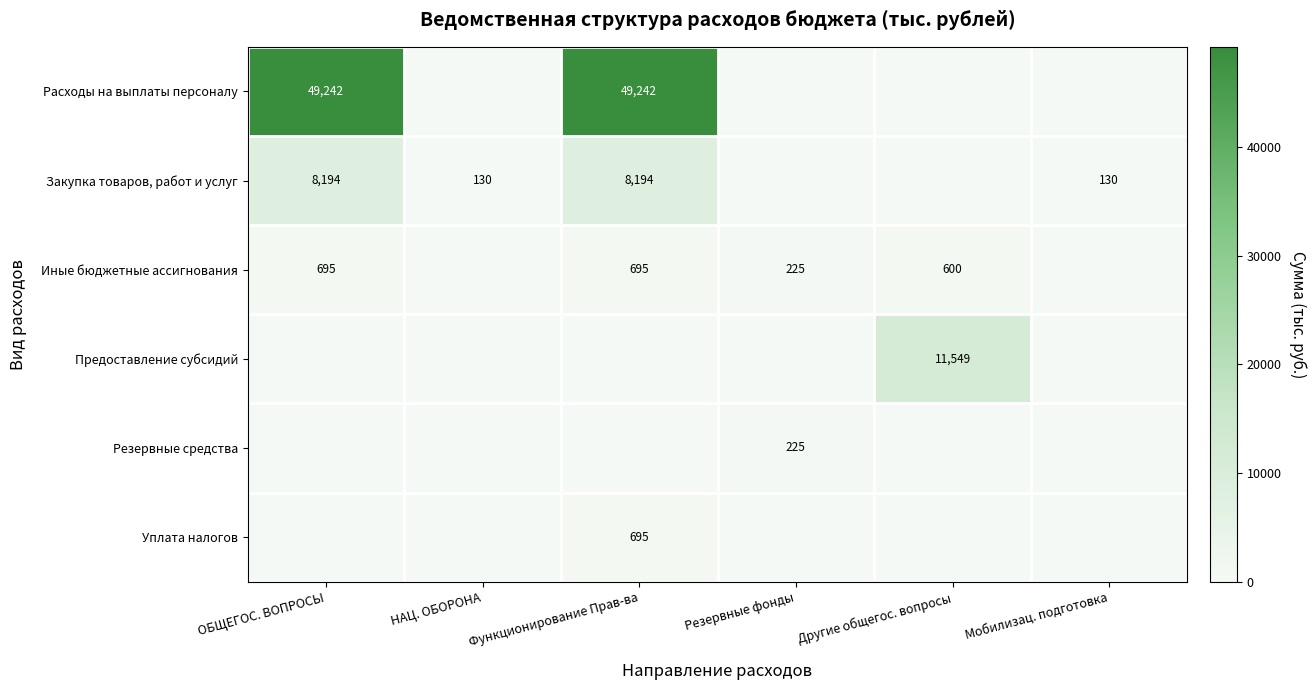

True or false: Расходы на выплаты персоналу has a value of 84411.0 at ОБЩЕГОС. ВОПРОСЫ.

False